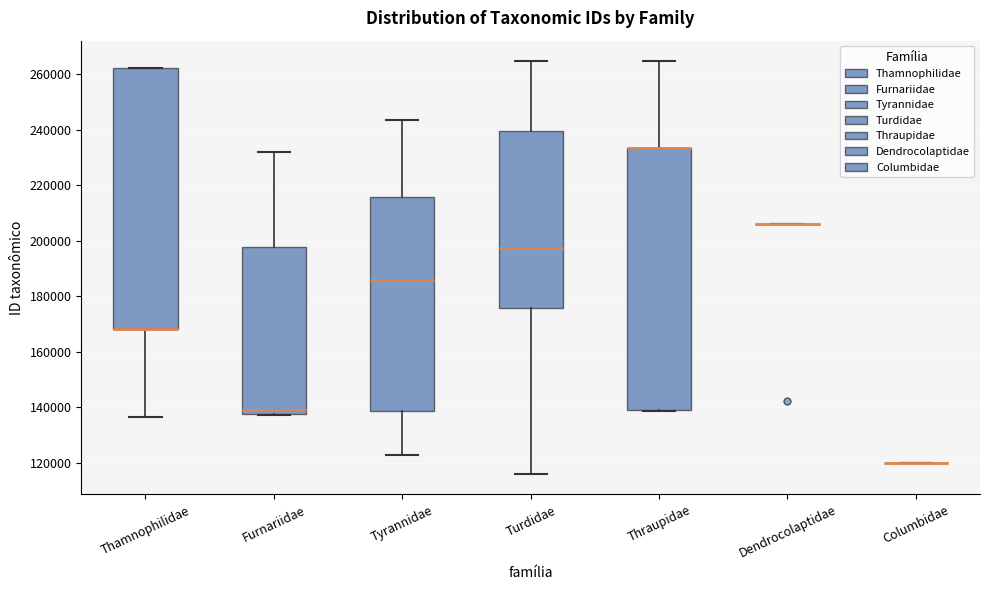

Reading left to right, read every box against the y-axis: the position of its median line, the range the box covers, and the ends of its whiskers. The values are not printed on the chart, so give them approximately, as read against the axis.

Thamnophilidae: median 168000 (drawn on the box's lower edge), box 168000 to 262000, whiskers 136000 to 262000
Furnariidae: median 138000 (just above the box's lower edge), box 138000 to 198000, whiskers 138000 to 232000
Tyrannidae: median 186000, box 138000 to 216000, whiskers 122000 to 244000
Turdidae: median 198000, box 176000 to 240000, whiskers 116000 to 264000
Thraupidae: median 234000 (drawn on the box's upper edge), box 138000 to 234000, whiskers 138000 to 264000
Dendrocolaptidae: box collapsed to a line at 206000, whiskers 206000 to 206000
Columbidae: box collapsed to a line at 120000, whiskers 120000 to 120000